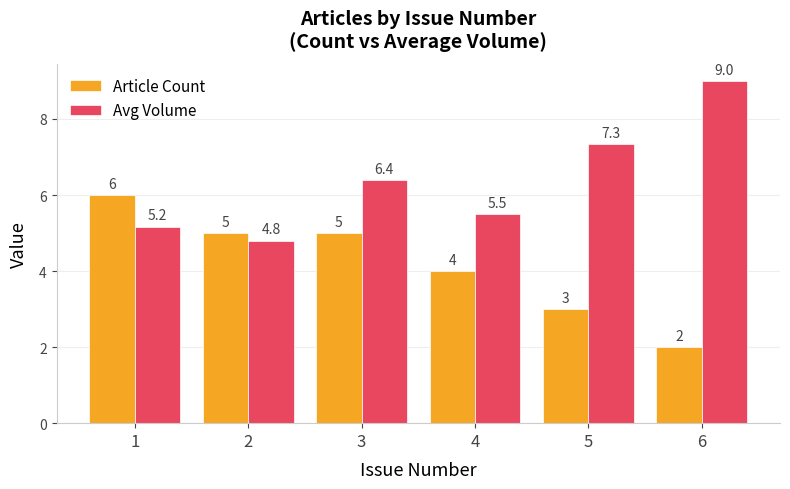

Reading left to right, transcribe all the data shown in this chart.

Article Count: 1=6.0	2=5.0	3=5.0	4=4.0	5=3.0	6=2.0
Avg Volume: 1=5.2	2=4.8	3=6.4	4=5.5	5=7.3	6=9.0